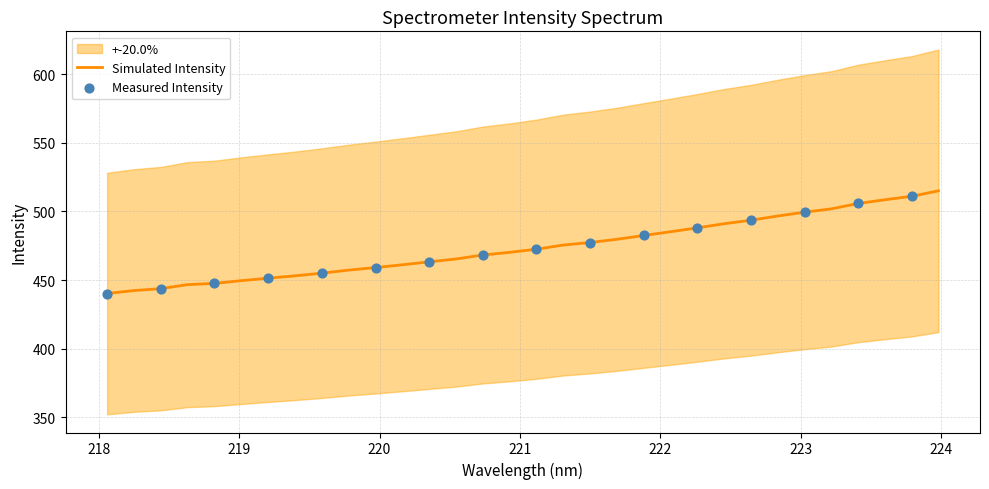

What is the change in value from 220.5444 to 223.2172?

+36.5